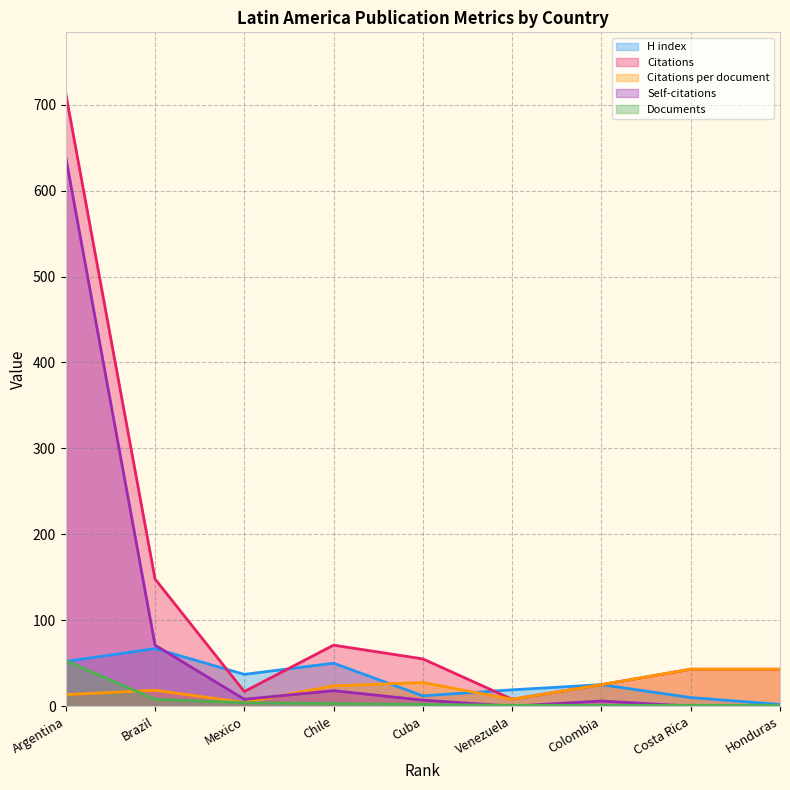

List the labels in order of Self-citations value, smallest first.

Venezuela, Costa Rica, Honduras, Colombia, Cuba, Mexico, Chile, Brazil, Argentina